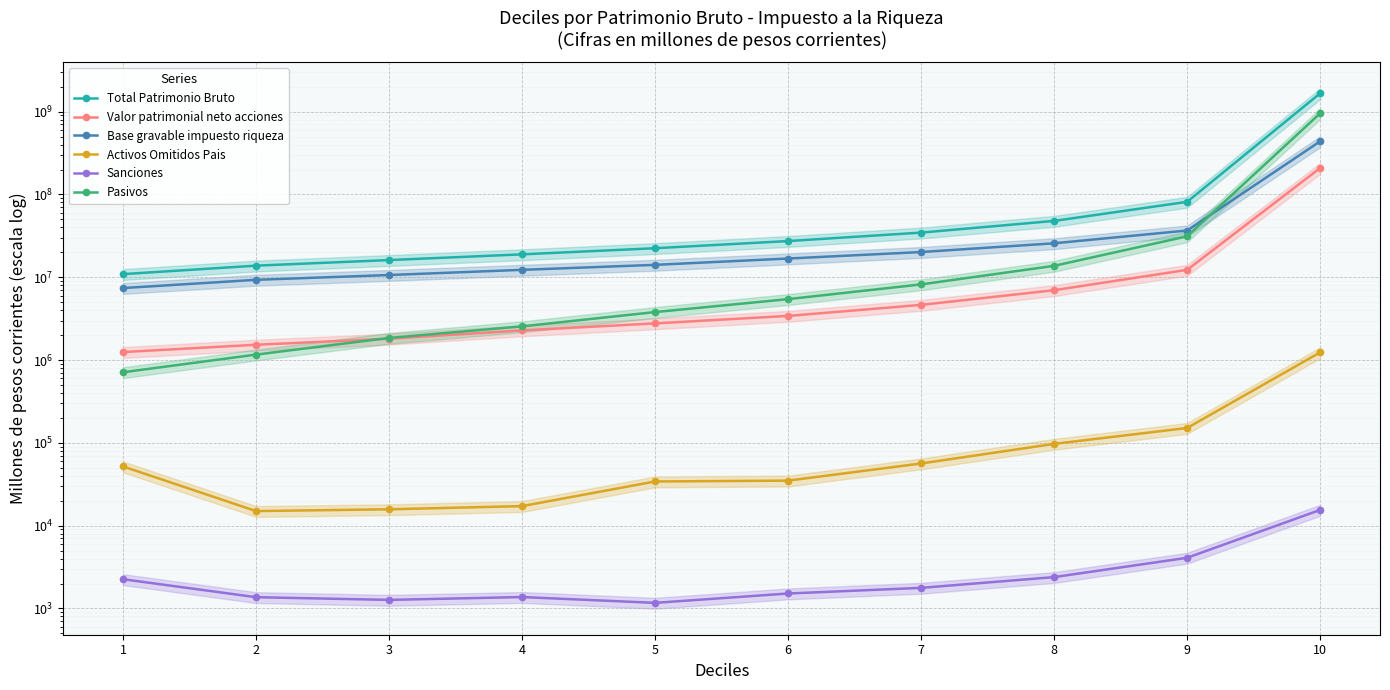

Where is the first local minimum for Activos Omitidos Pais?

2